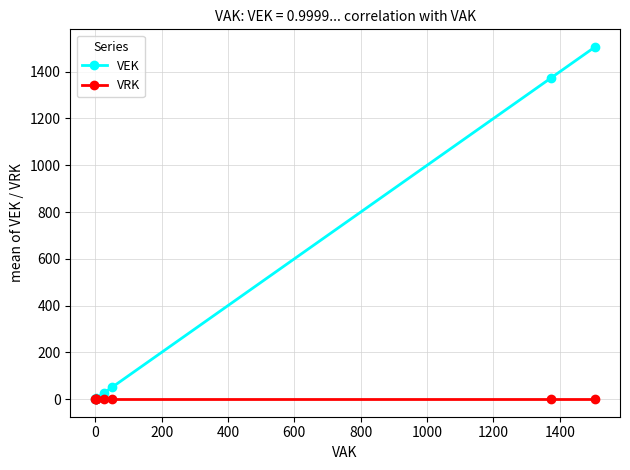

What is the greatest value displayed?

1506